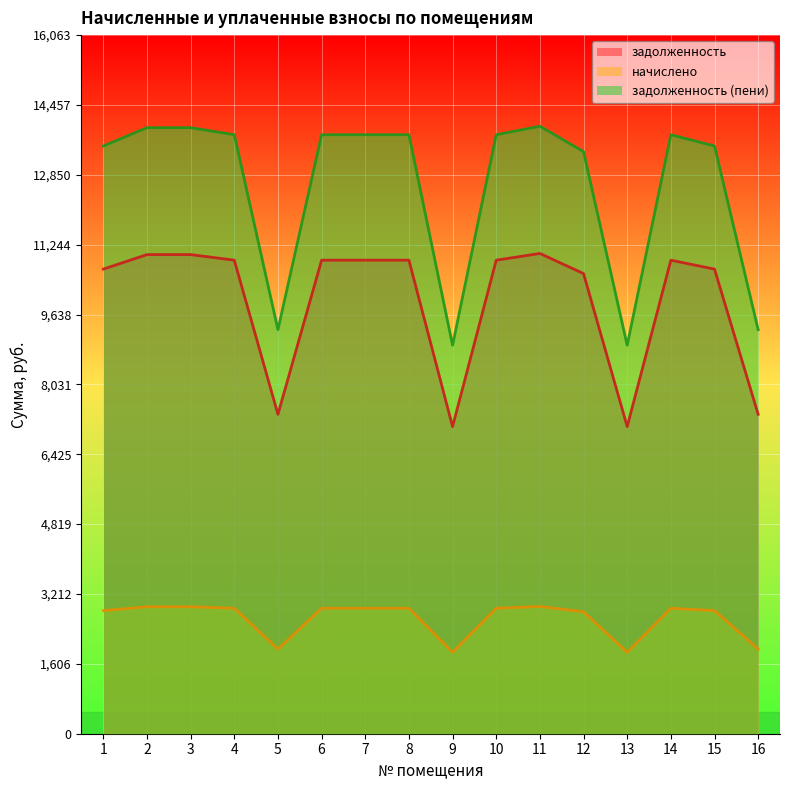

True or false: задолженность (пени) has a value of 9290.4 at 5.

True